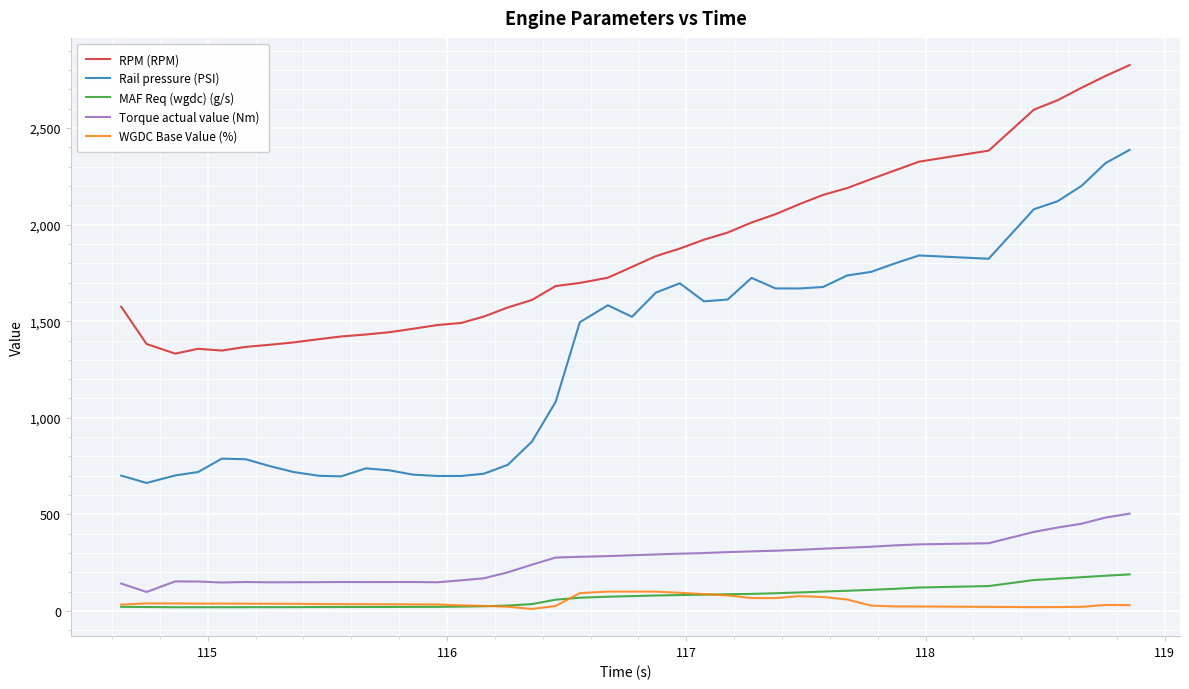

Which series has the largest range (max minus min)?

Rail pressure (PSI)